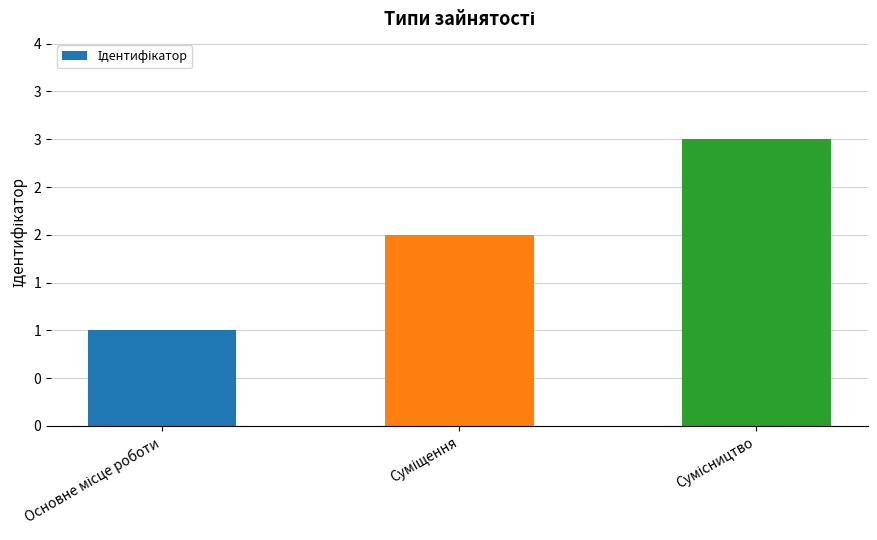

Are the bars horizontal?

No